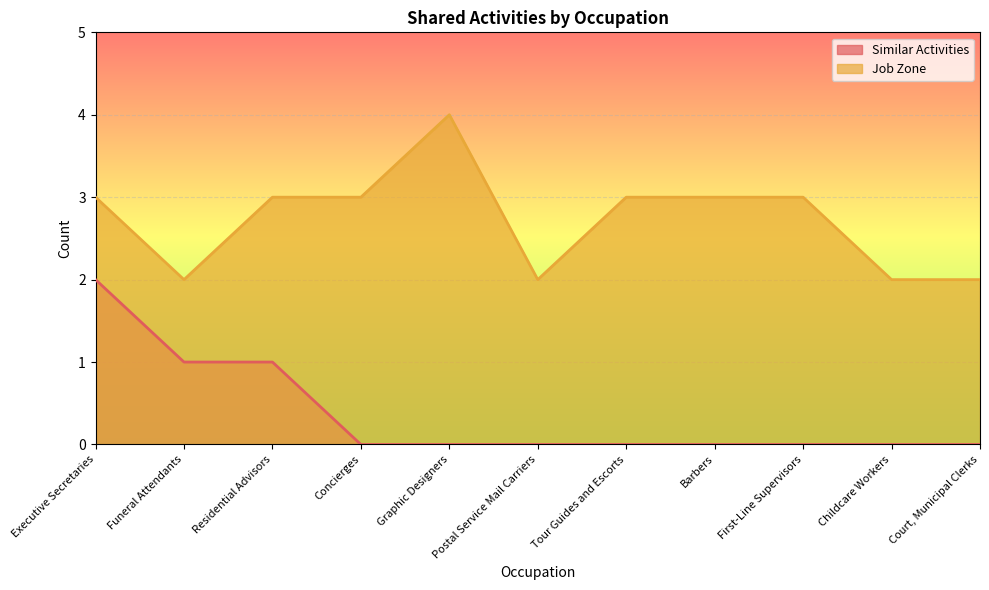

Between Childcare Workers and Concierges, which is larger?

Childcare Workers